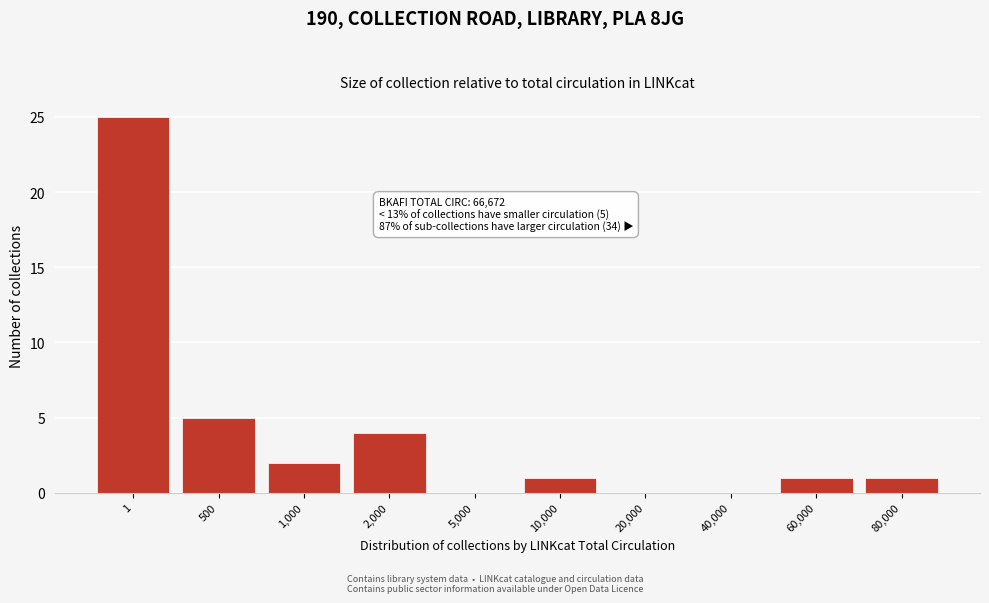

Reading left to right, what are all the values shown in this chart?

1=25	500=5	1,000=2	2,000=4	5,000=0	10,000=1	20,000=0	40,000=0	60,000=1	80,000=1